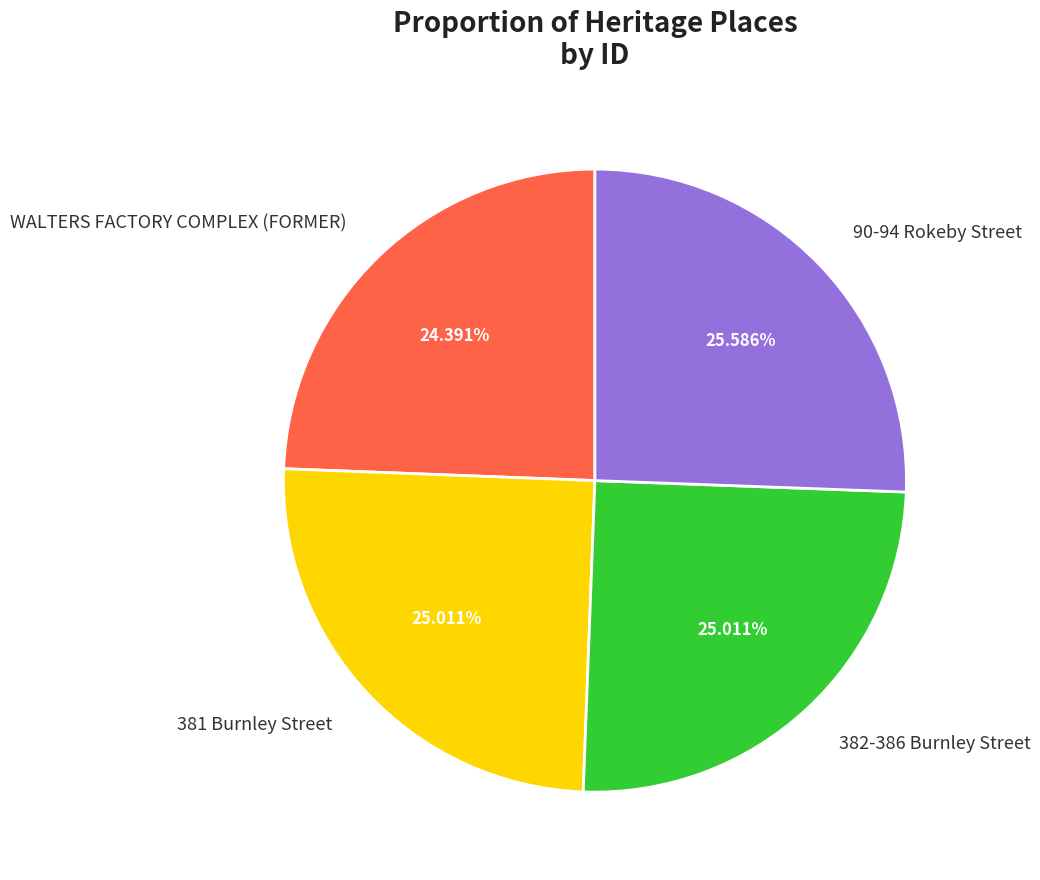

Is there any slice that represents more than half of the pie?

No